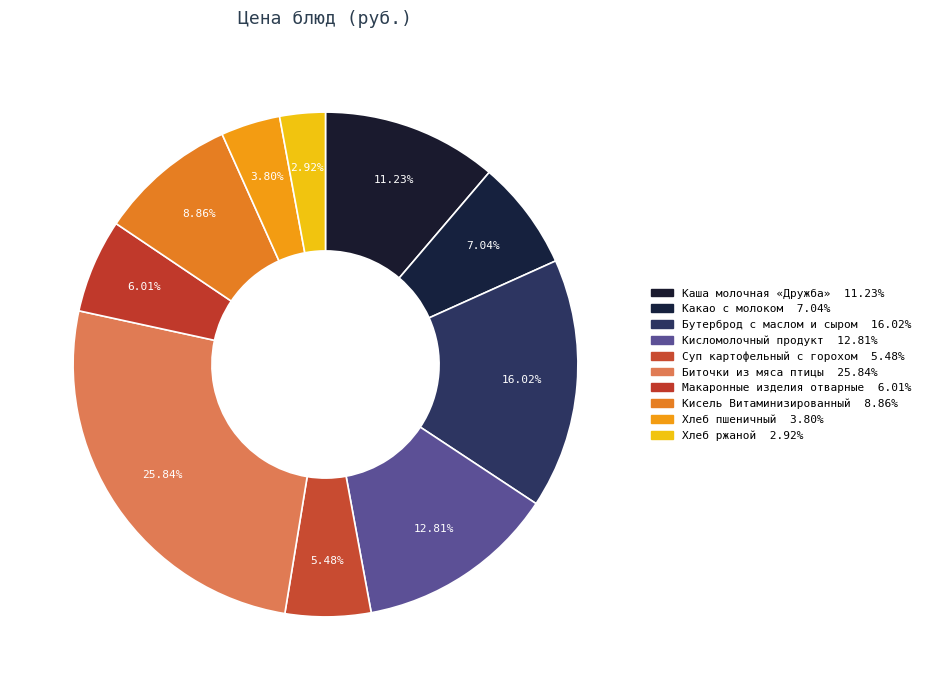

Count the number of slices in the pie.

10